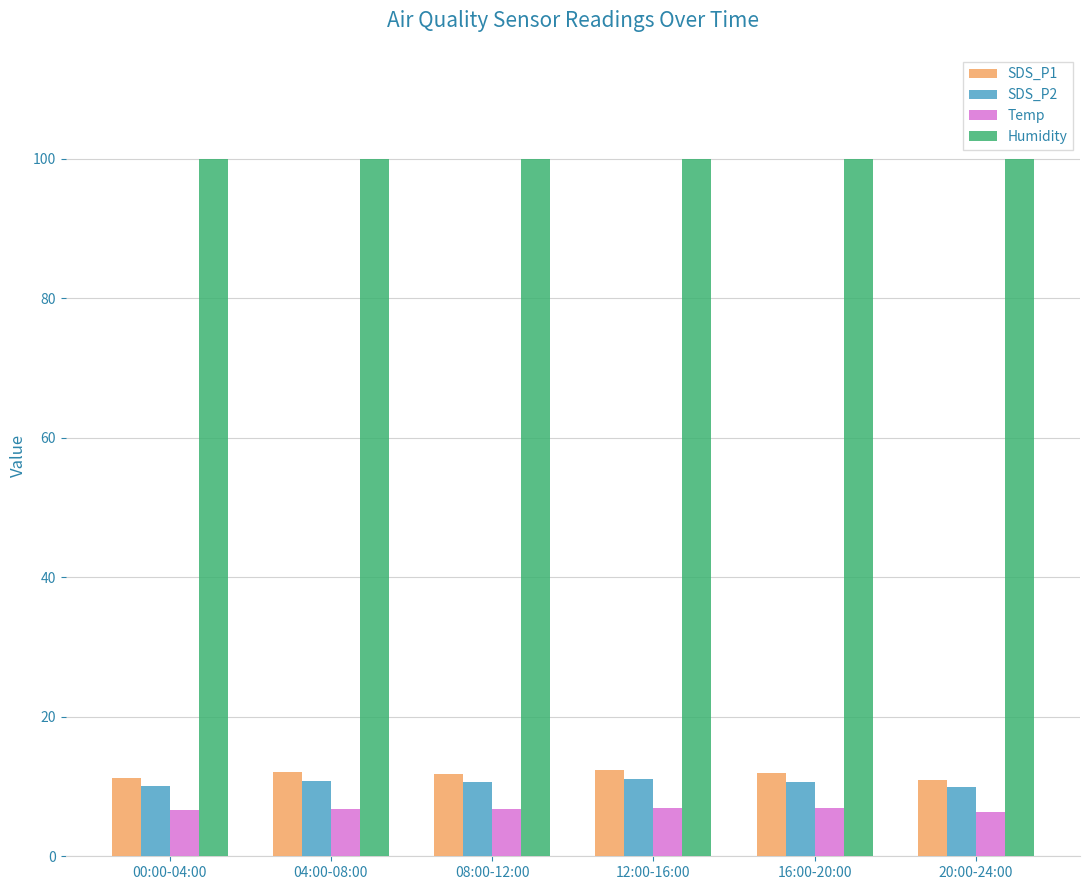

Is the value of Humidity at 04:00-08:00 greater than the value of SDS_P1 at 16:00-20:00?

Yes